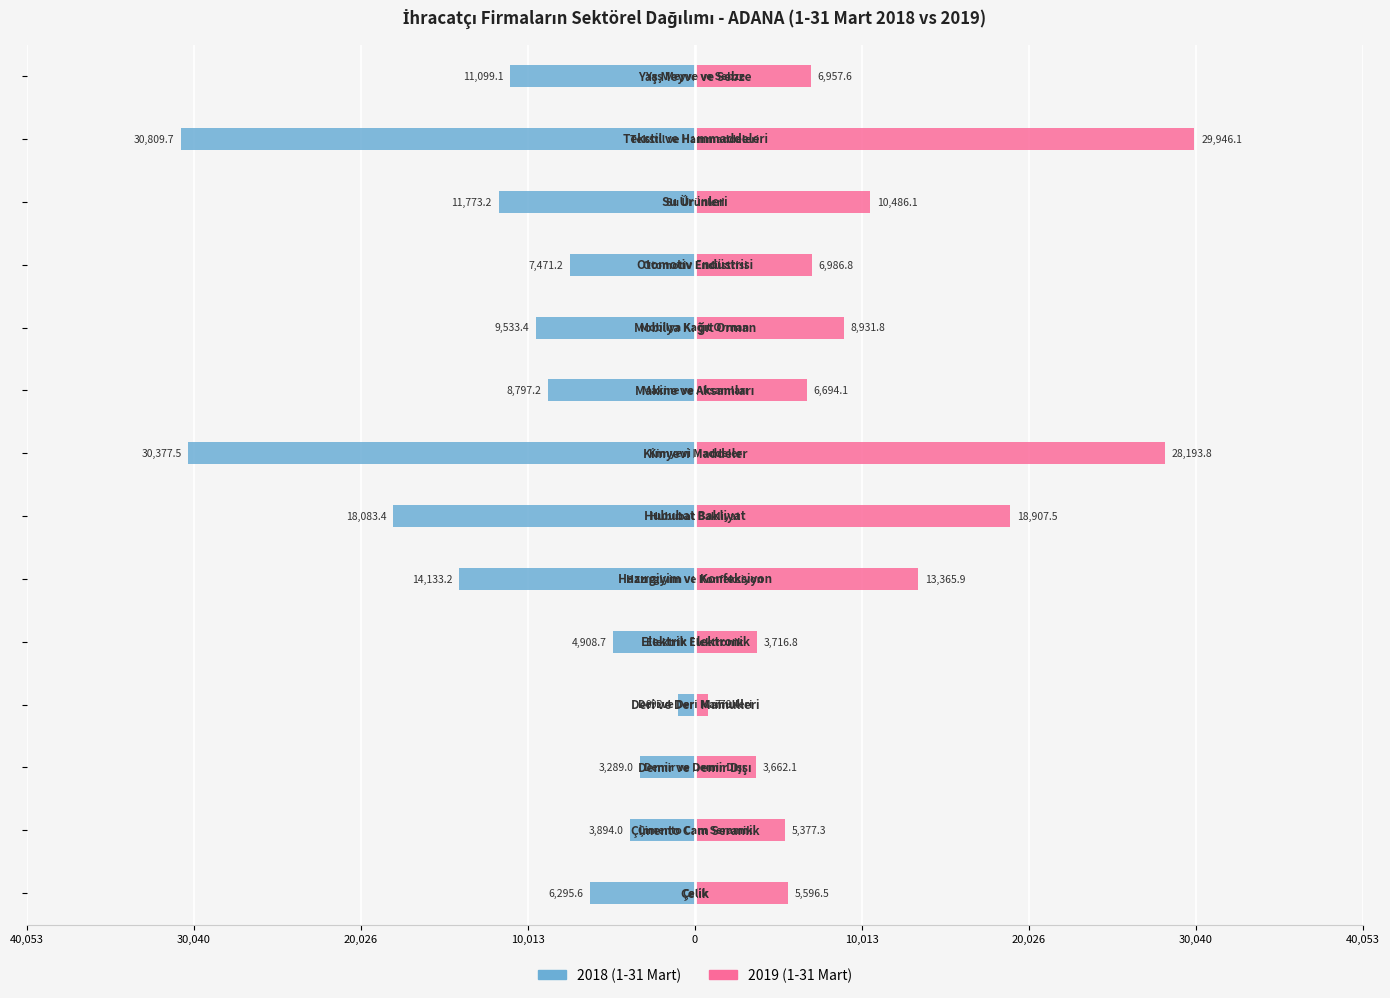

How many bars are there in each group?

2